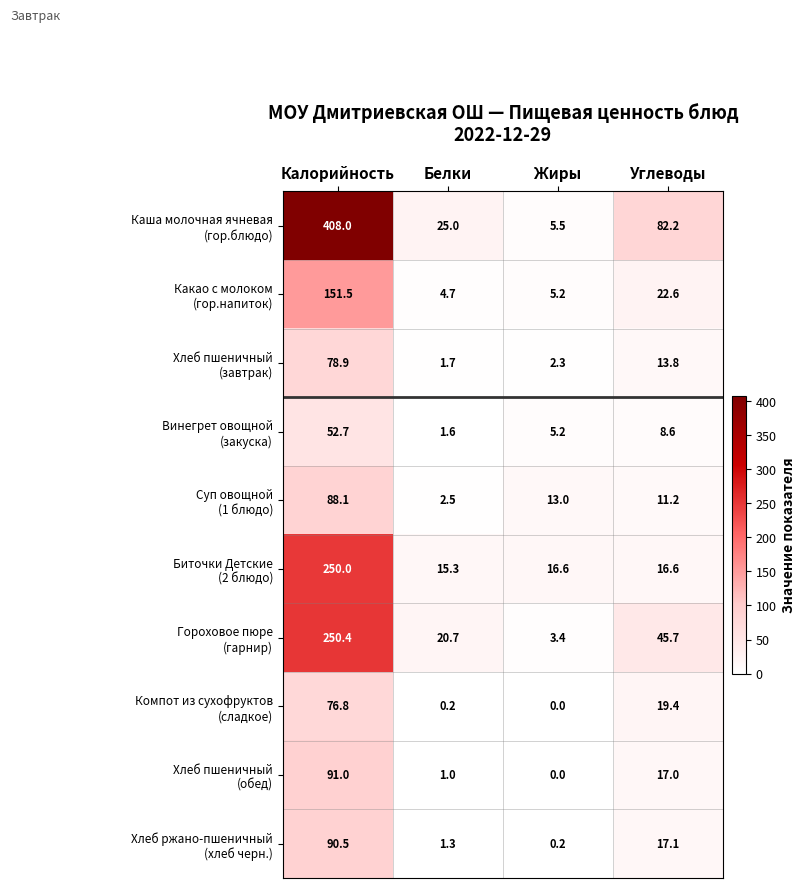

What is the greatest value displayed?

408.0